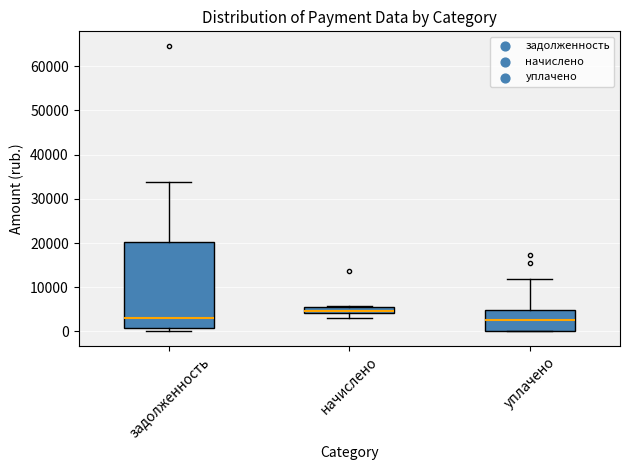

Which box's median line is the highest?

начислено